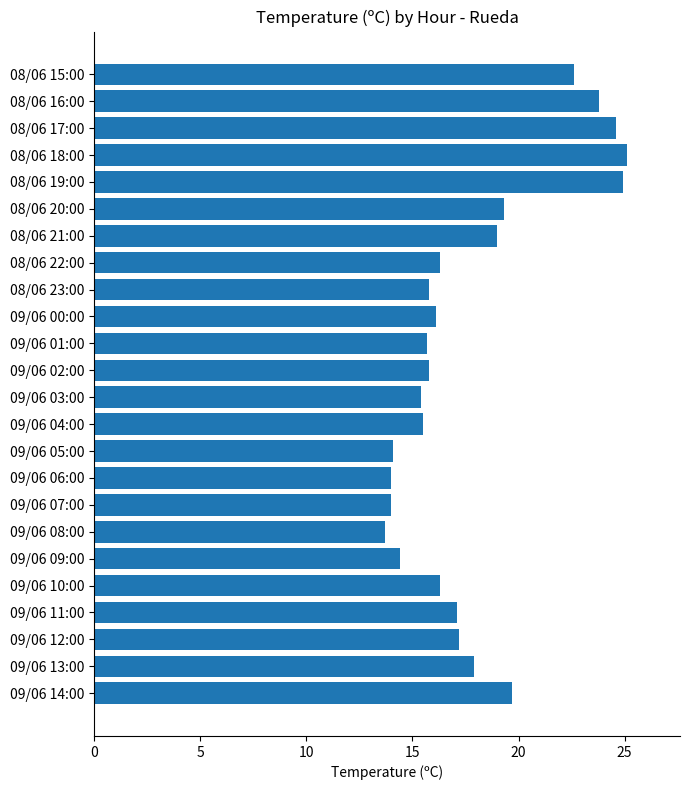

What is the smallest value displayed?

13.7